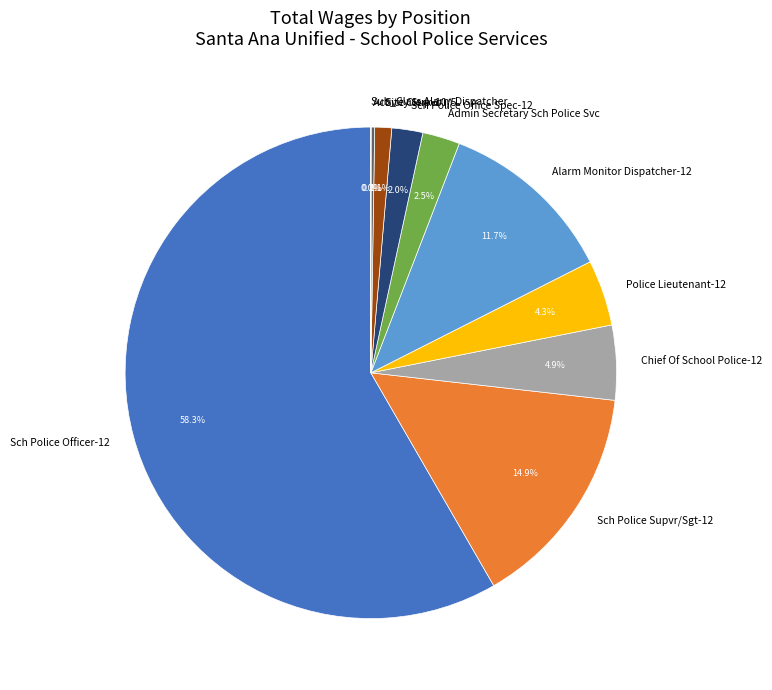

Between Admin Secretary Sch Police Svc and Site Clerk-10/5, which is larger?

Admin Secretary Sch Police Svc